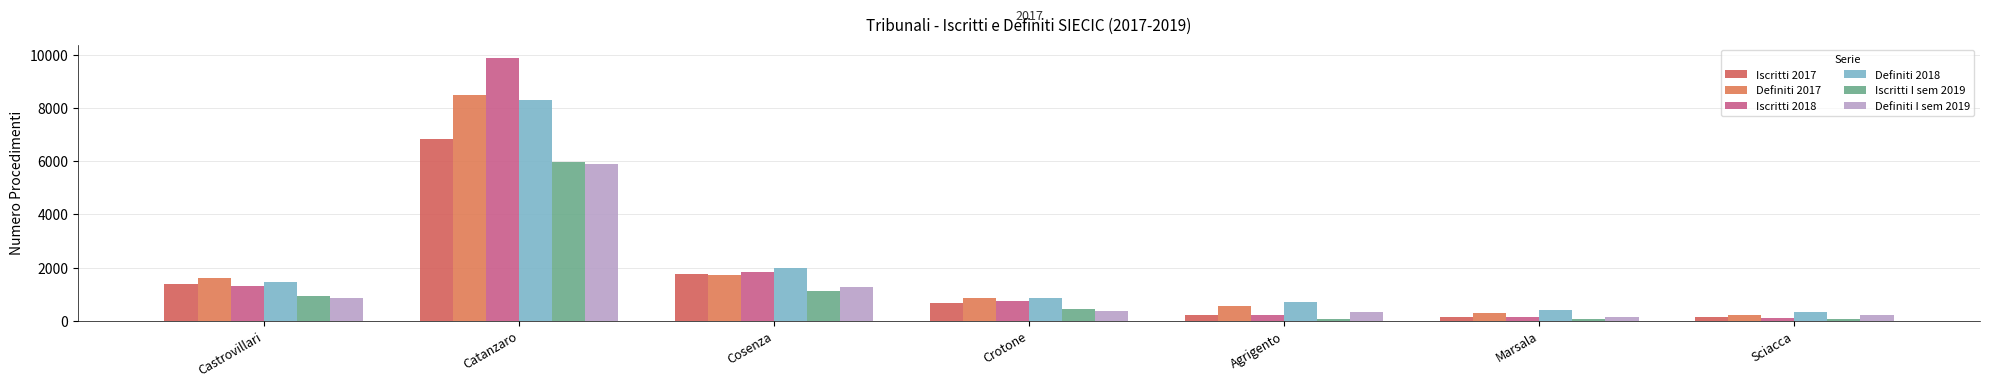

Reading left to right, what are all the values shown in this chart?

Iscritti 2017: 1398	6814	1745	652	216	158	149
Definiti 2017: 1618	8486	1718	852	540	299	204
Iscritti 2018: 1319	9883	1832	752	215	158	100
Definiti 2018: 1476	8306	1983	848	703	393	340
Iscritti I sem 2019: 931	5972	1111	431	66	75	51
Definiti I sem 2019: 840	5879	1269	351	322	153	217